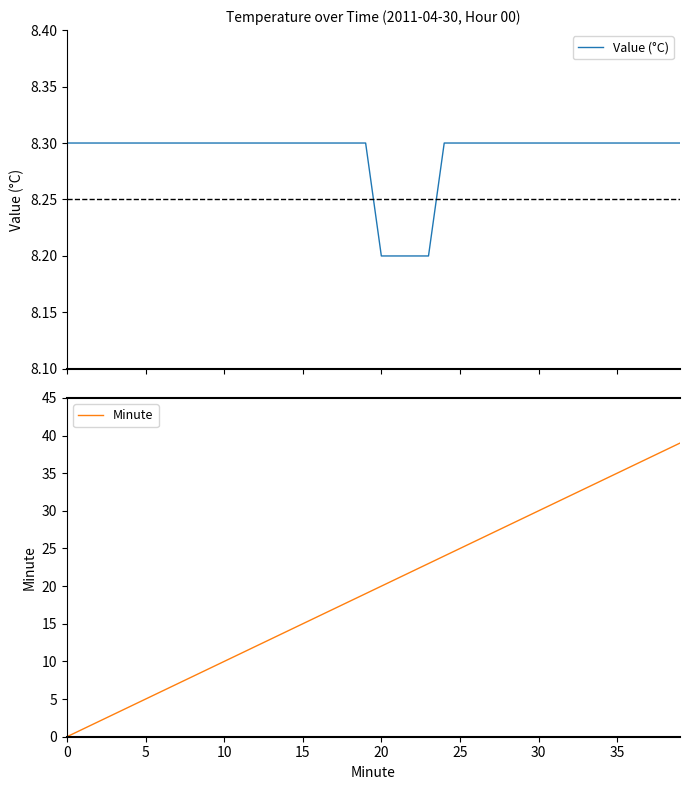

At which label is Value (°C) closest to 8?

20